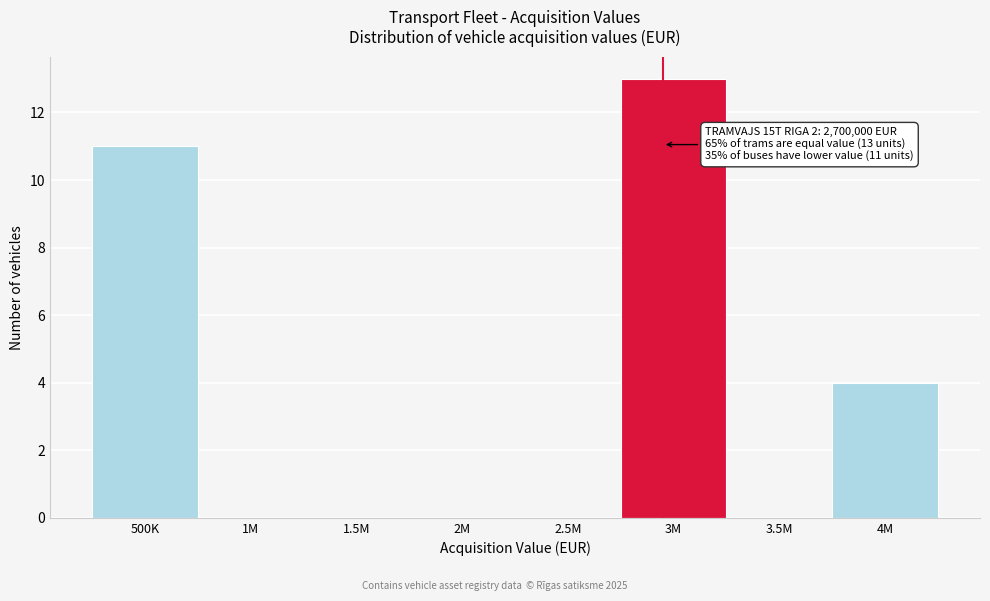

Reading left to right, what are all the values shown in this chart?

500K=11	1M=0	1.5M=0	2M=0	2.5M=0	3M=13	3.5M=0	4M=4